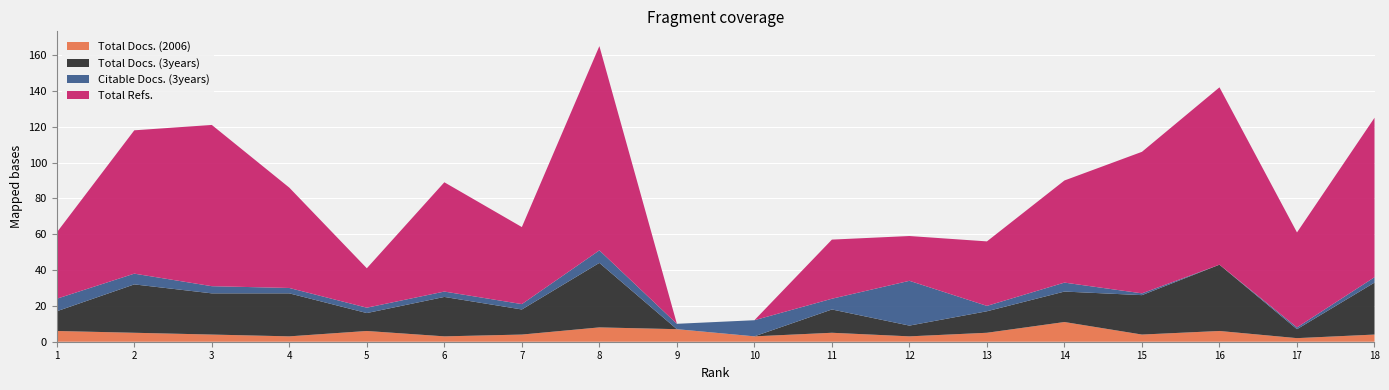

Reading left to right, list all the values displayed in this chart.

Total Docs. (2006): 1=6	2=5	3=4	4=3	5=6	6=3	7=4	8=8	9=7	10=3	11=5	12=3	13=5	14=11	15=4	16=6	17=2	18=4
Total Docs. (3years): 1=11	2=27	3=23	4=24	5=10	6=22	7=14	8=36	9=0	10=0	11=13	12=6	13=12	14=17	15=22	16=37	17=5	18=29
Citable Docs. (3years): 1=7	2=6	3=4	4=3	5=3	6=3	7=3	8=7	9=3	10=9	11=6	12=25	13=3	14=5	15=1	16=0	17=1	18=3
Total Refs.: 1=37	2=80	3=90	4=56	5=22	6=61	7=43	8=114	9=0	10=0	11=33	12=25	13=36	14=57	15=79	16=99	17=53	18=89